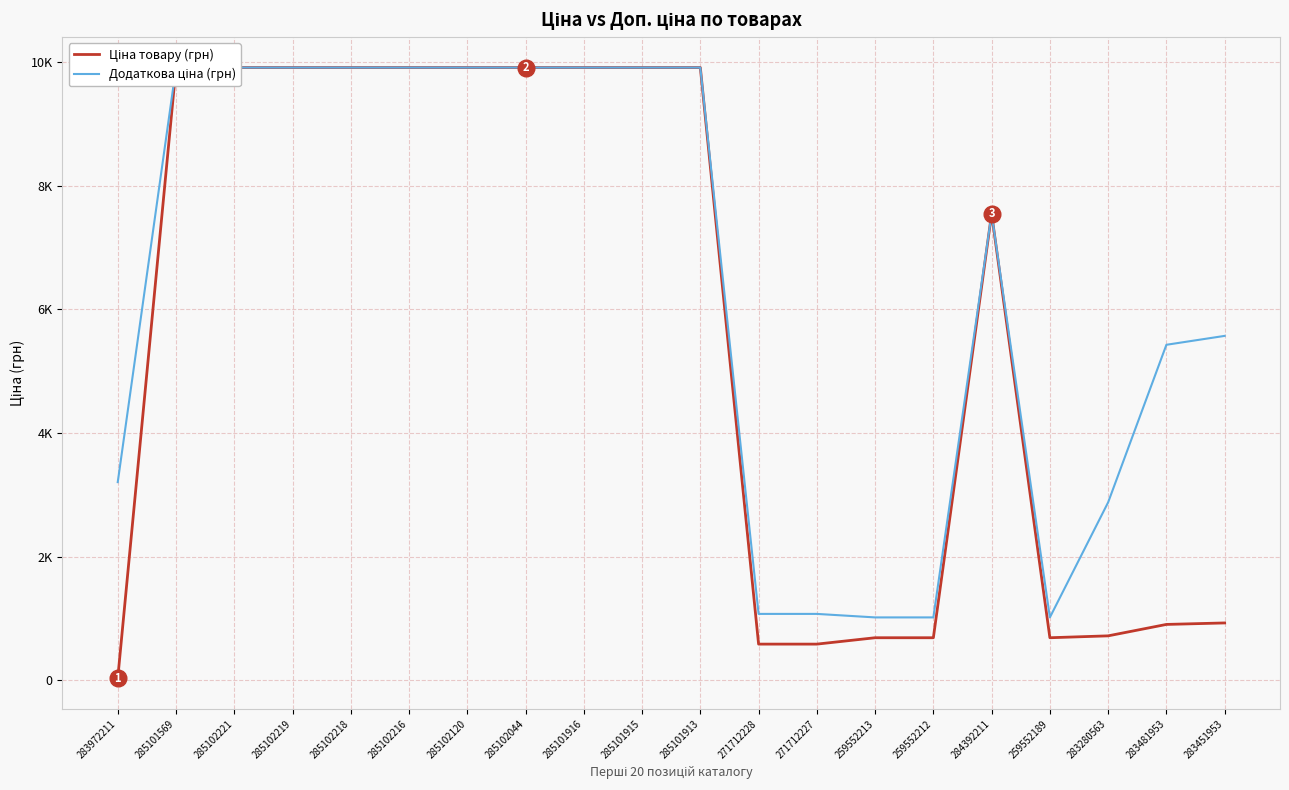

Between 285102219 and 283481953, which is larger?

285102219